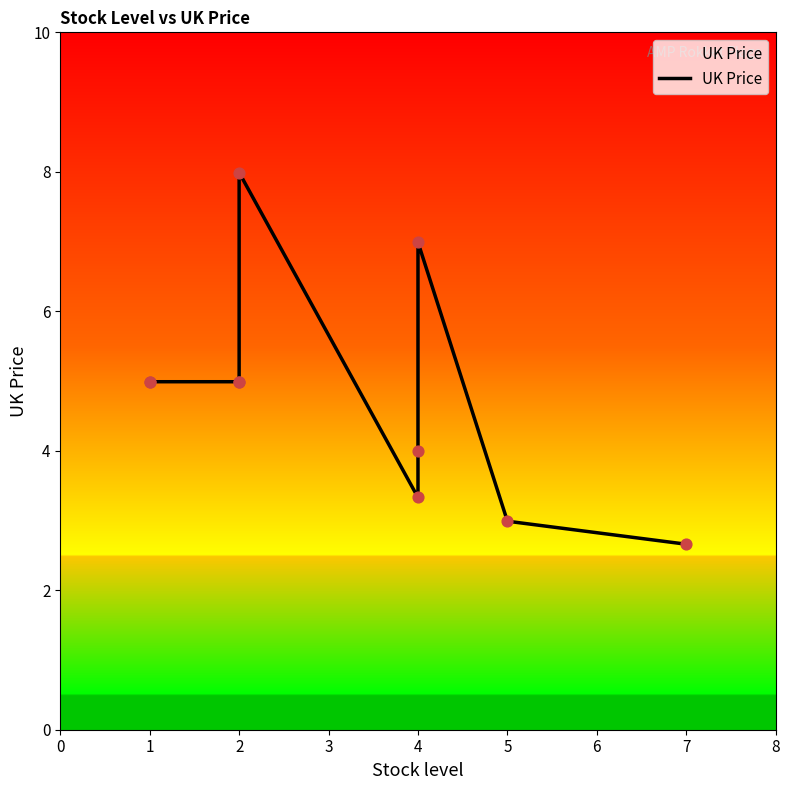

Which has a higher value, 4 or 7?

4